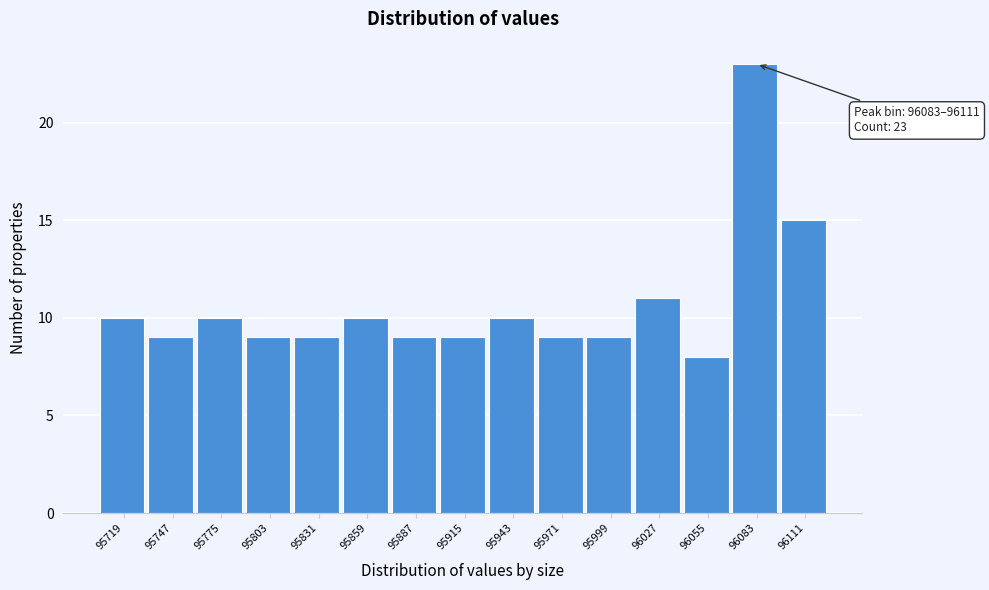

Reading left to right, what are all the values shown in this chart?

10	9	10	9	9	10	9	9	10	9	9	11	8	23	15